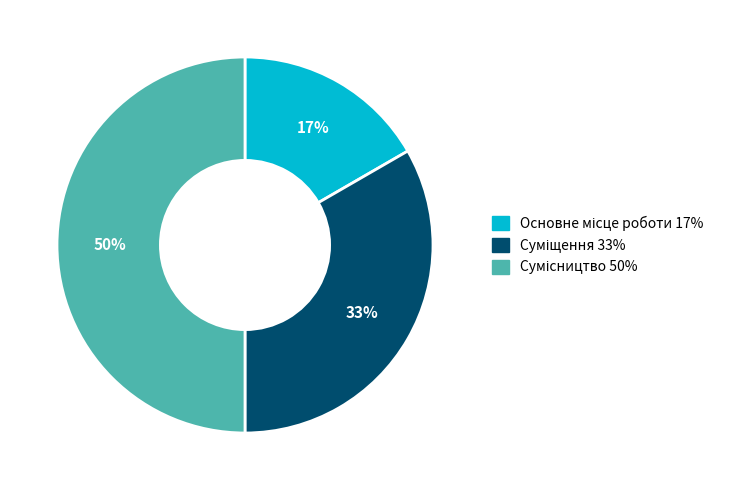

To the nearest percent, what is the difference between the largest and smallest slice percentages?

33%